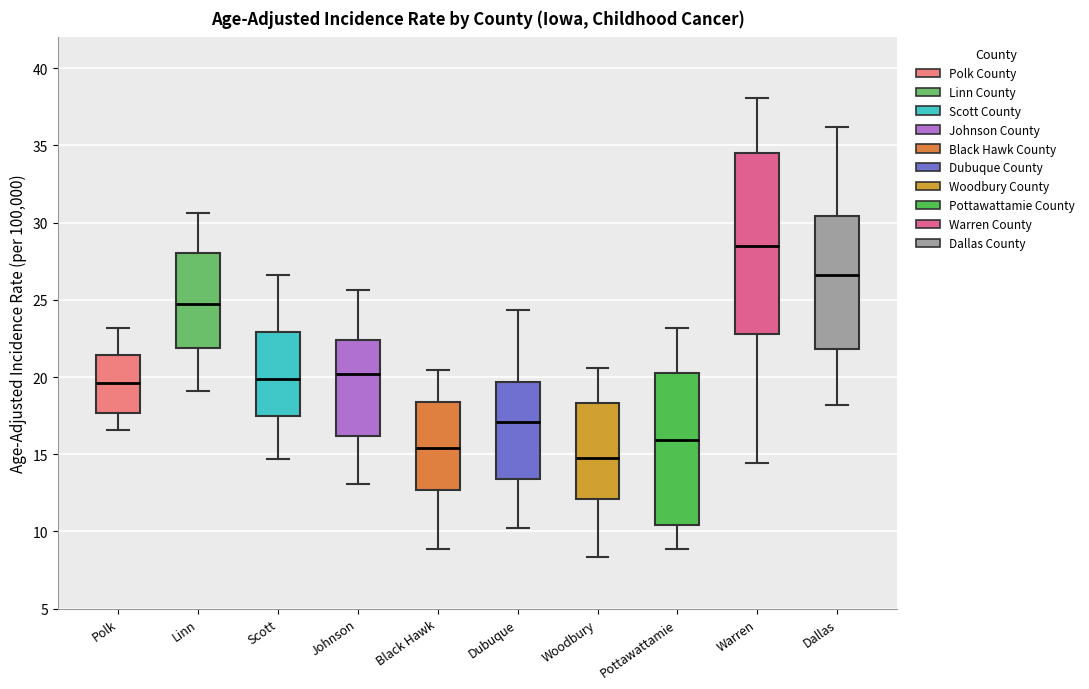

Where does the lower whisker of the box for Johnson end on the y-axis? The values are not printed on the chart, so give them approximately, as read against the axis.

13.0